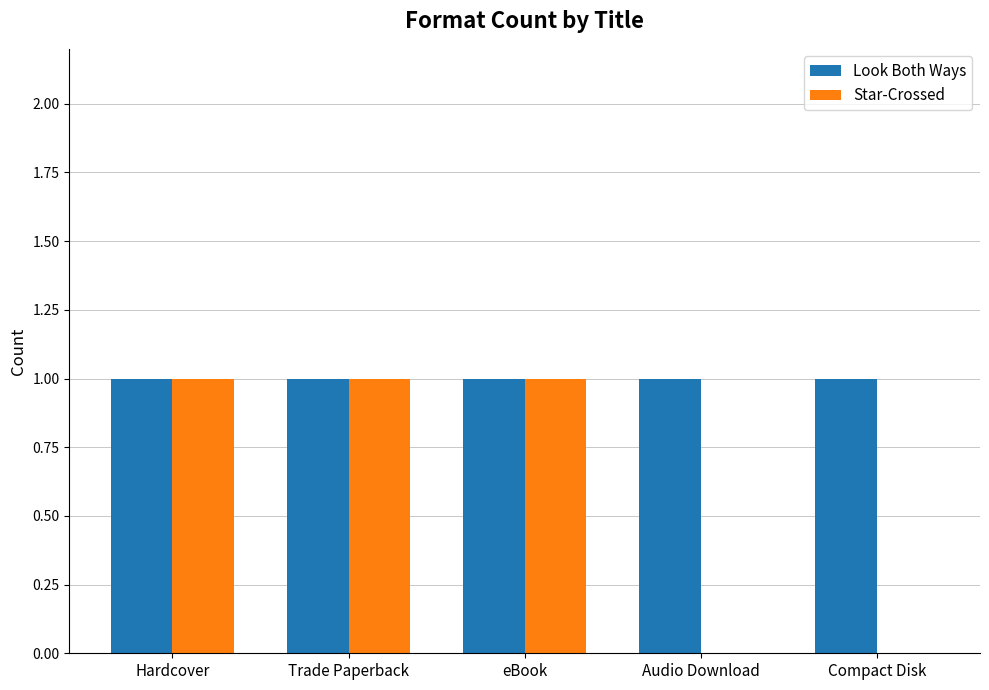

Is the value of Look Both Ways at Audio Download greater than the value of Star-Crossed at Compact Disk?

Yes